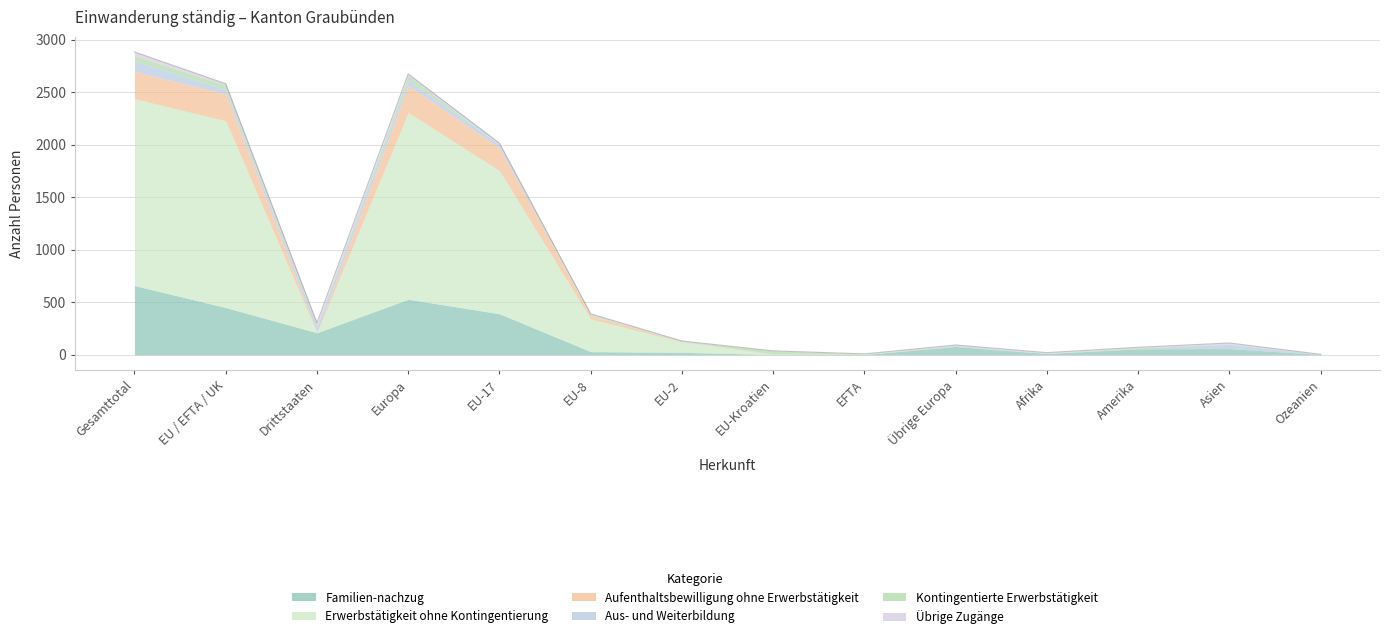

At which label is Aufenthaltsbewilligung ohne Erwerbstätigkeit closest to 129?

EU-17